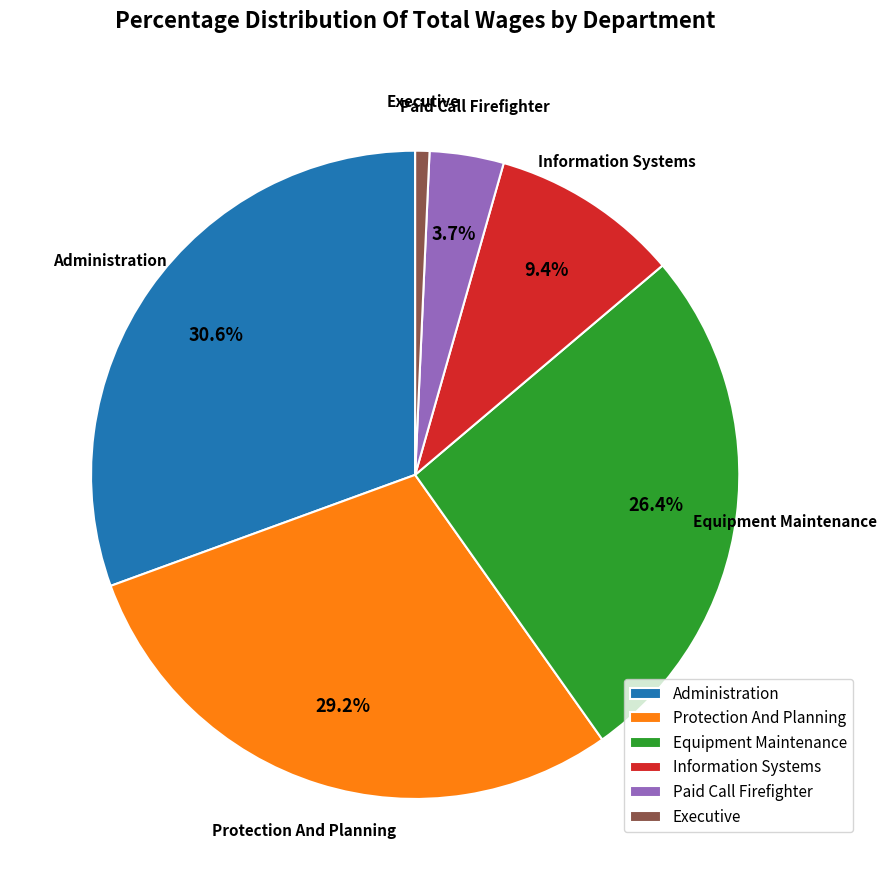

Is it true that Equipment Maintenance is 26% of the pie?

True